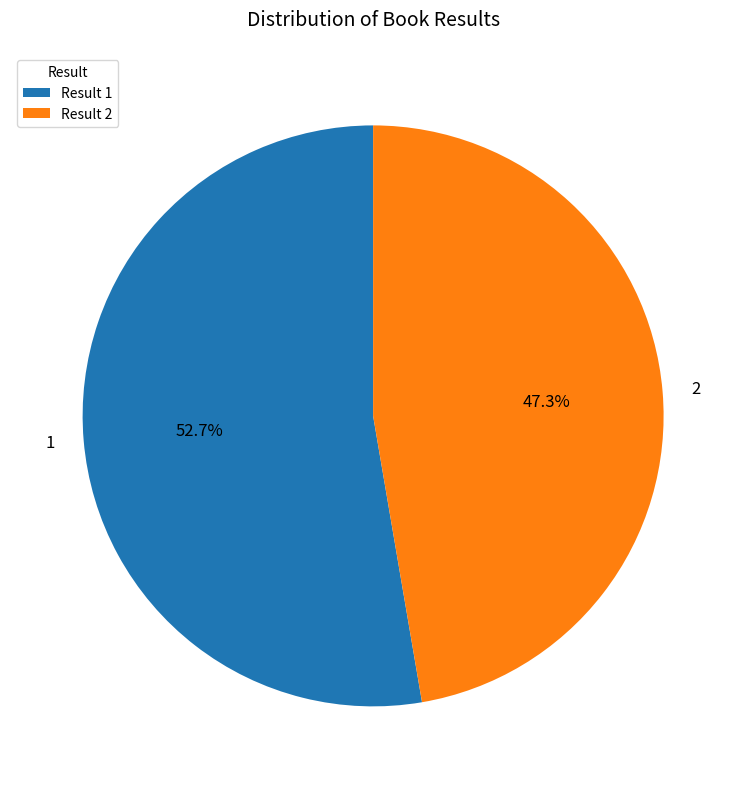

To the nearest percent, what is the difference between the 2 and 1 slice percentages?

5%